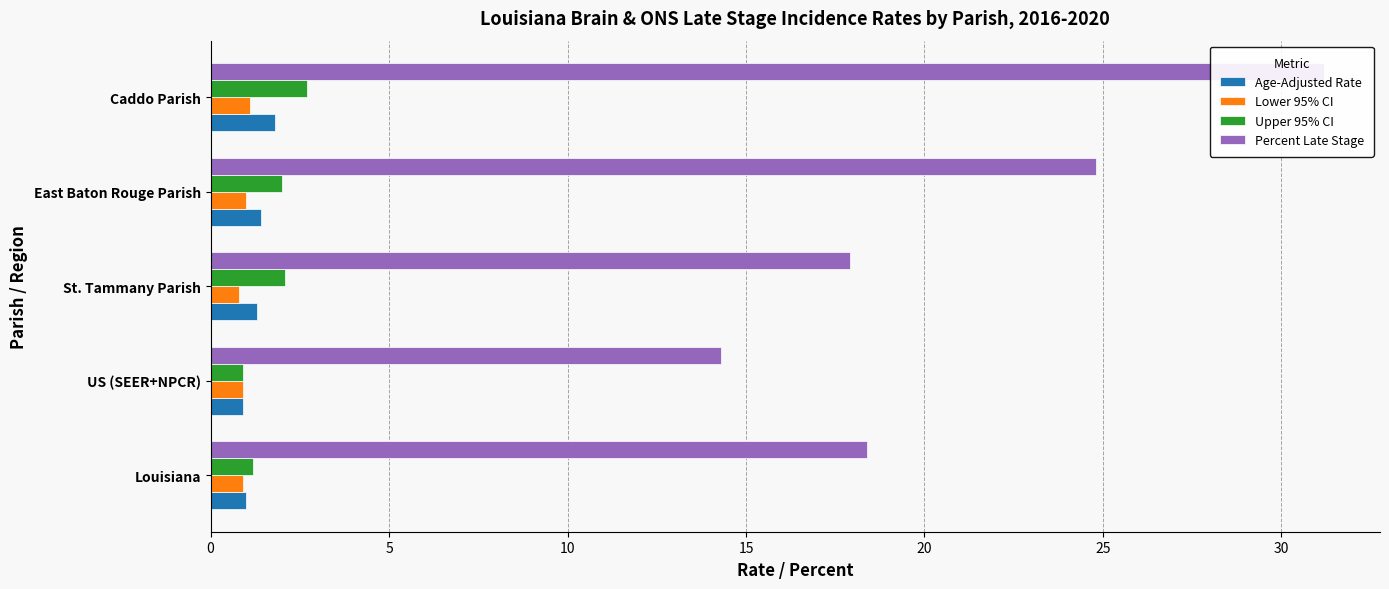

Is it true that Age-Adjusted Rate equals 1.3 at St. Tammany Parish?

True